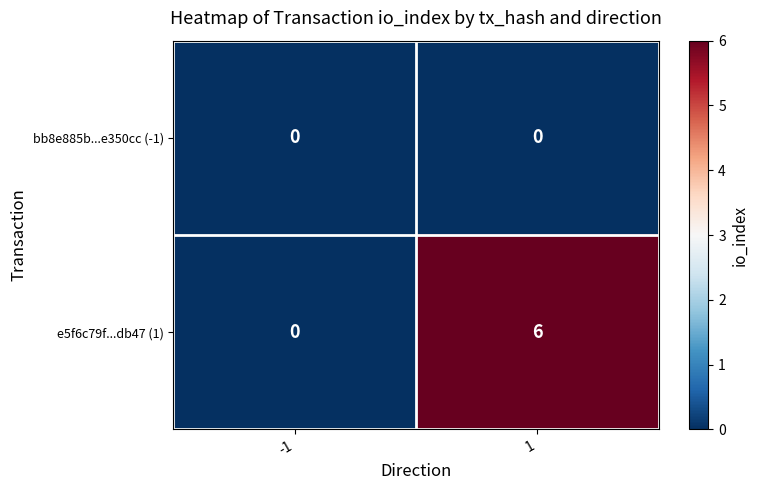

List the series in order of their peak value, highest first.

e5f6c79f...db47 (1), bb8e885b...e350cc (-1)